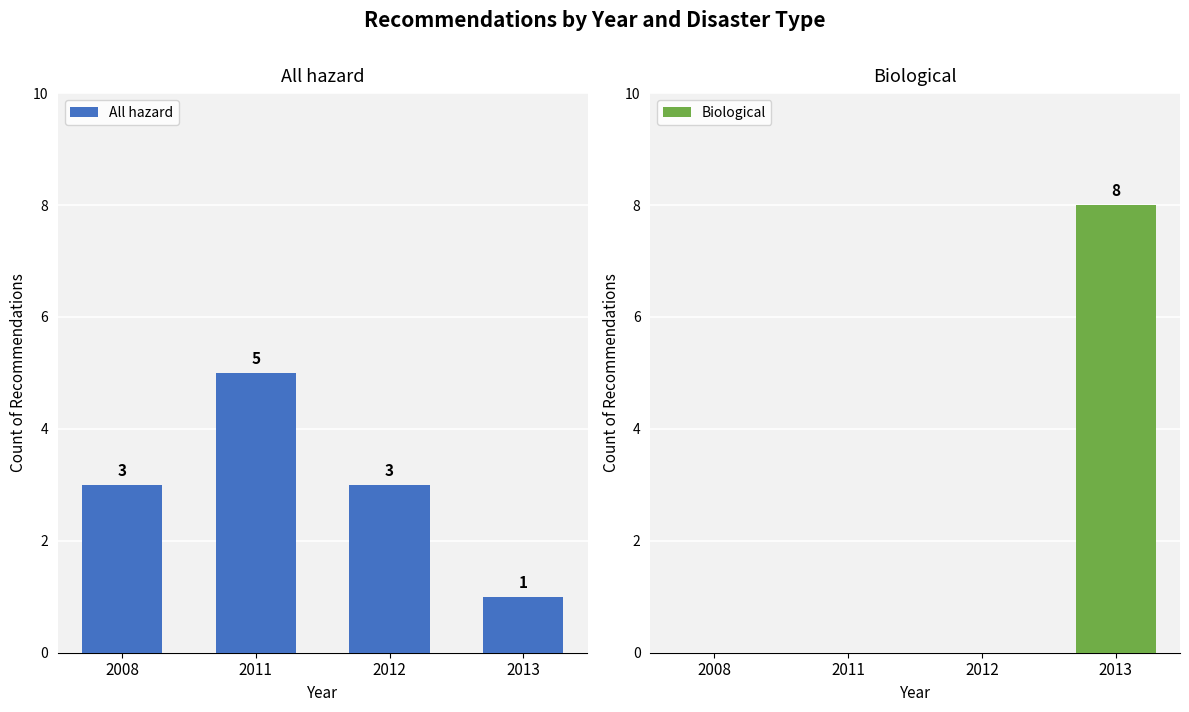

Is it true that Biological equals 0 at 2008?

True